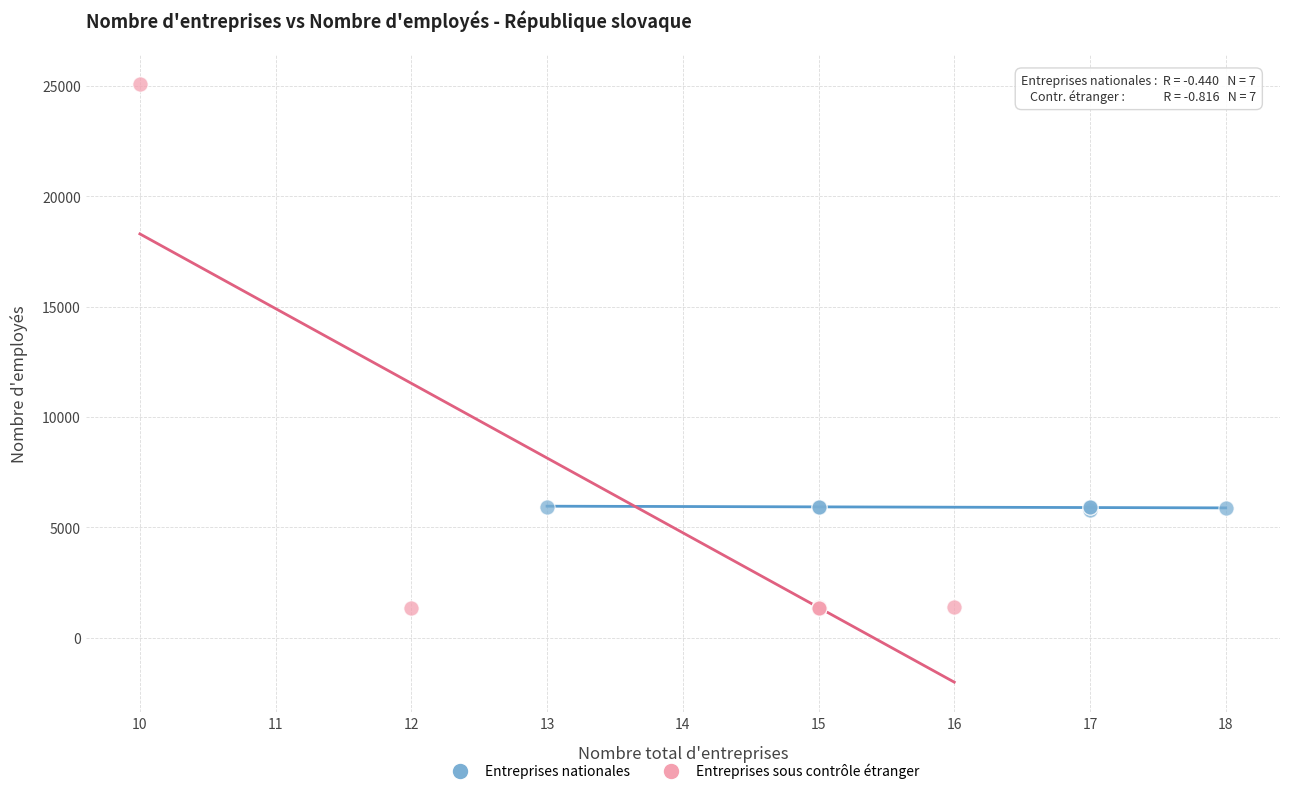

Which series has the widest spread of Y values?

Entreprises sous contrôle étranger